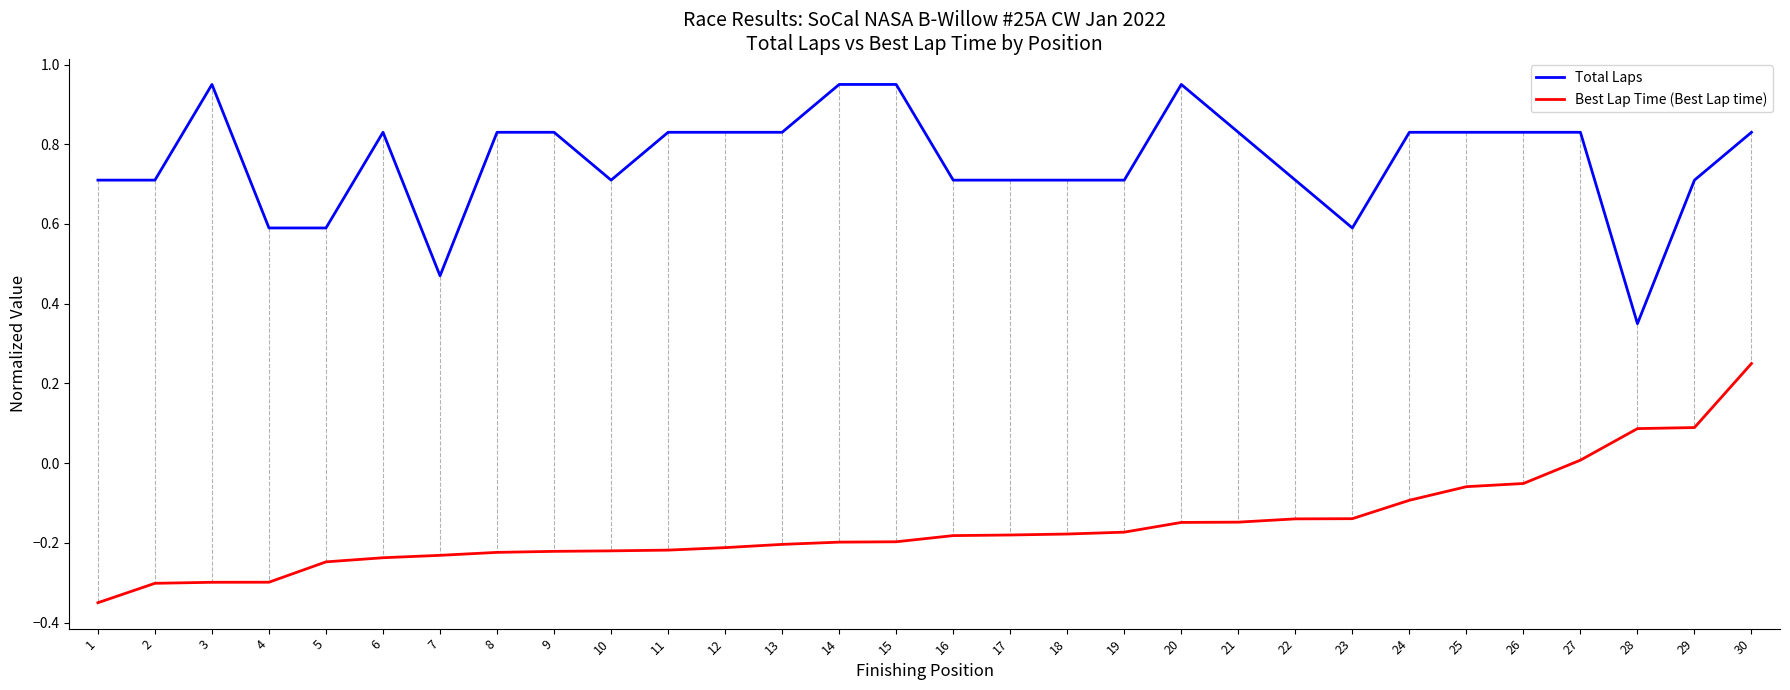

What is the difference between the highest and lowest values at 3?

1.2